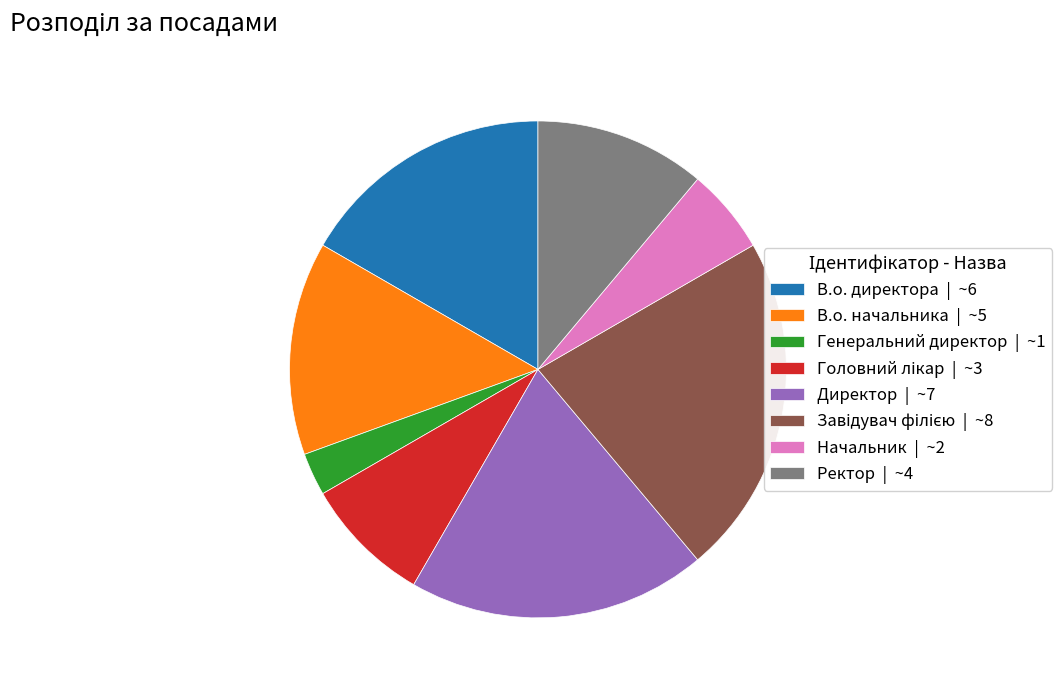

What is the smallest slice in the pie chart?

Генеральний директор